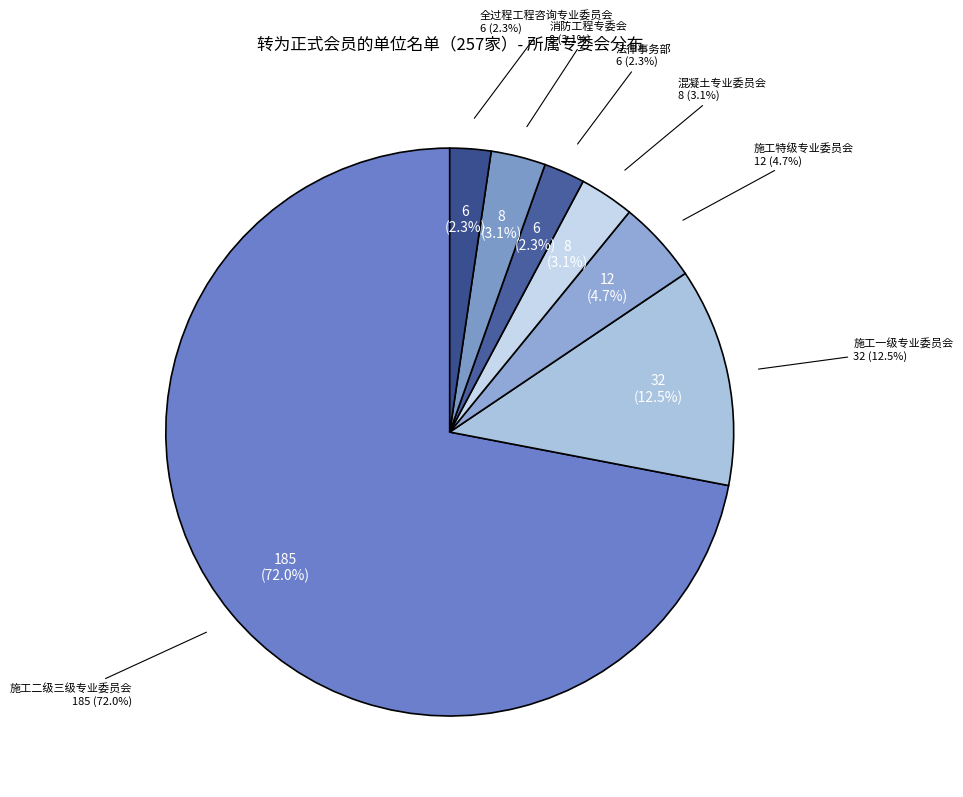

What is the smallest slice in the pie chart?

法律事务部